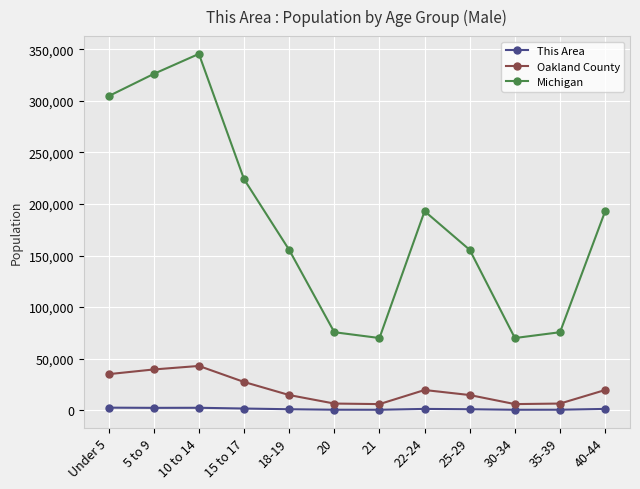

At which category is the sum across all series the highest?

10 to 14